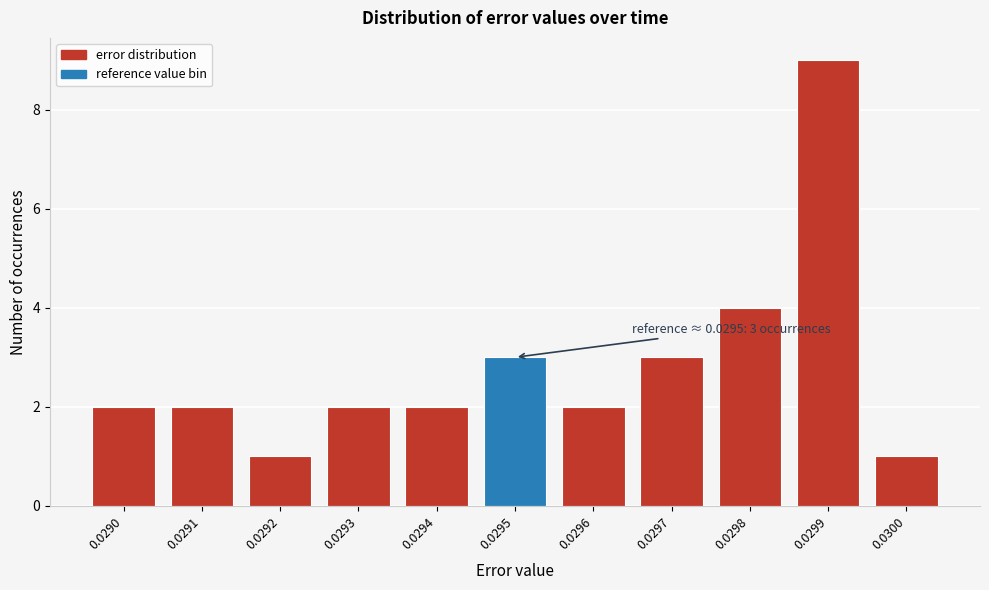

Reading right to left, what are all the values shown in this chart?

1	9	4	3	2	3	2	2	1	2	2